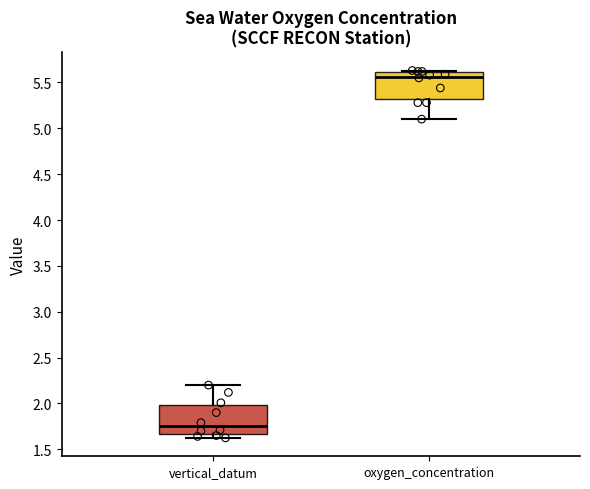

Reading left to right, transcribe this box plot: for each box, give where its median line is, the range the box spans, and where its two whiskers end, as read against the y-axis. The values are not printed on the chart, so give them approximately, as read against the axis.

vertical_datum: median 1.75, box 1.65 to 2.00, whiskers 1.60 to 2.20
oxygen_concentration: median 5.55, box 5.30 to 5.60, whiskers 5.10 to 5.65